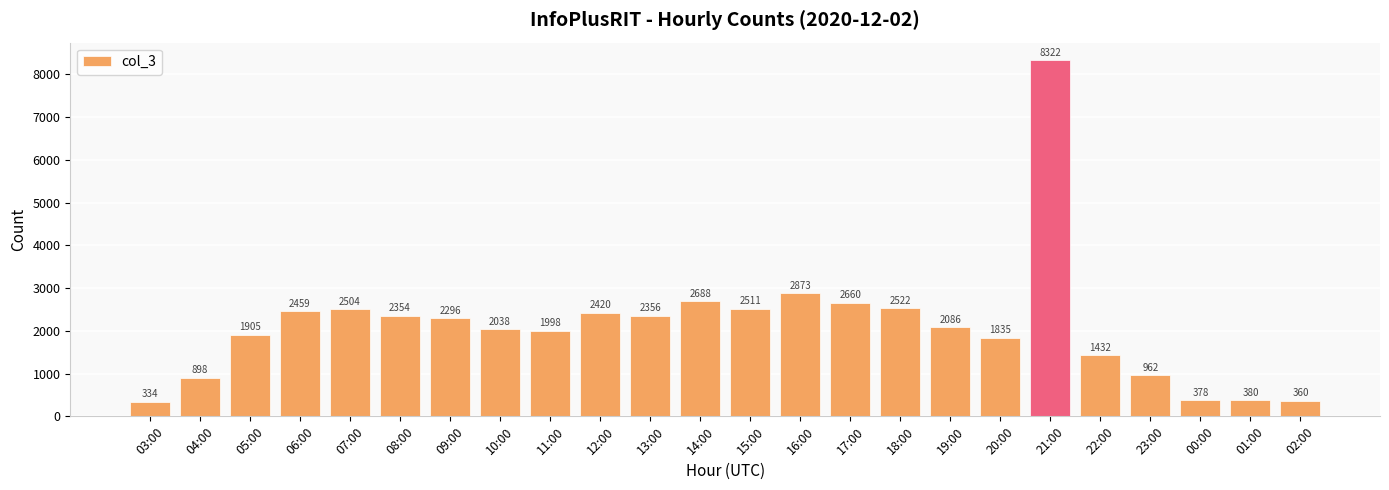

What is the label of the 23rd bar from the right?

04:00